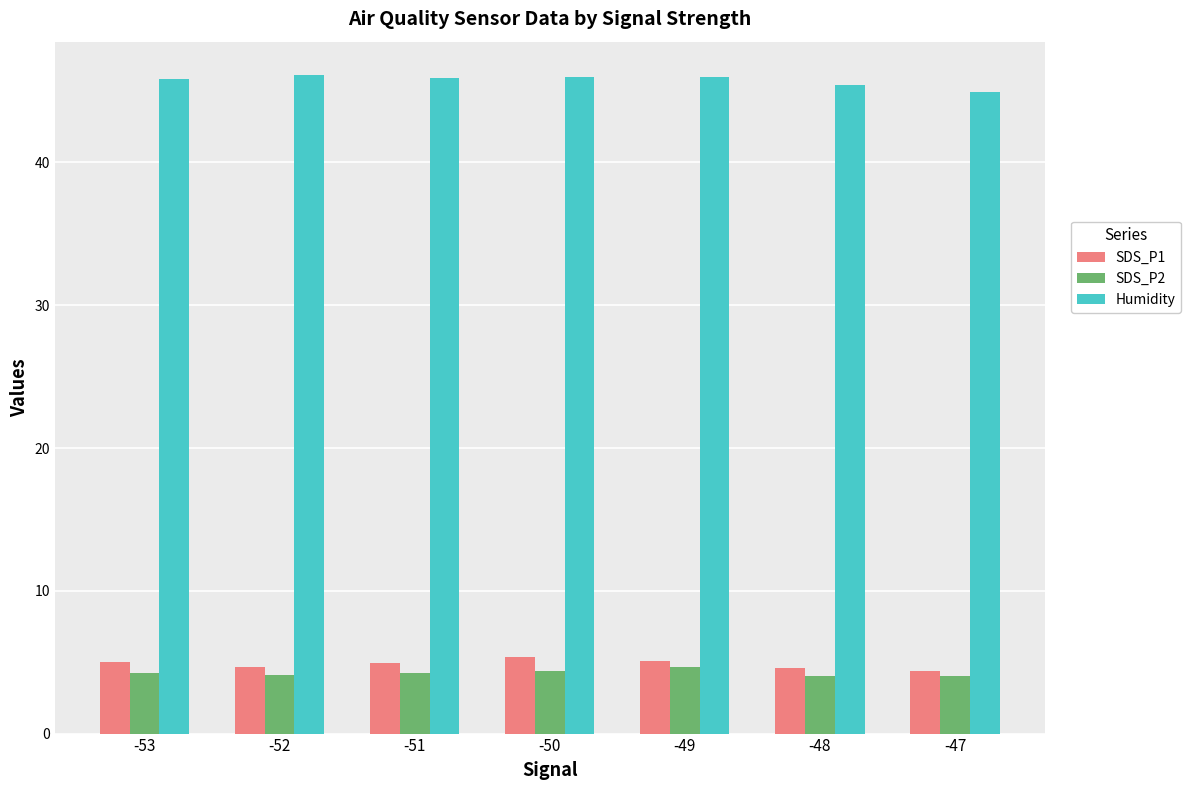

The value of SDS_P2 at -52 is 7.0. True or false?

False